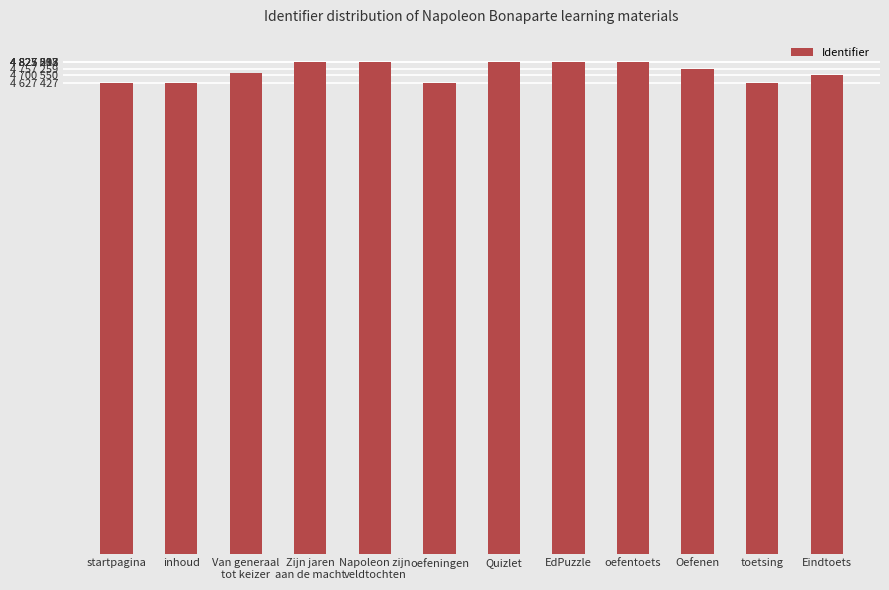

Is it true that the value at EdPuzzle is 4825308?

True